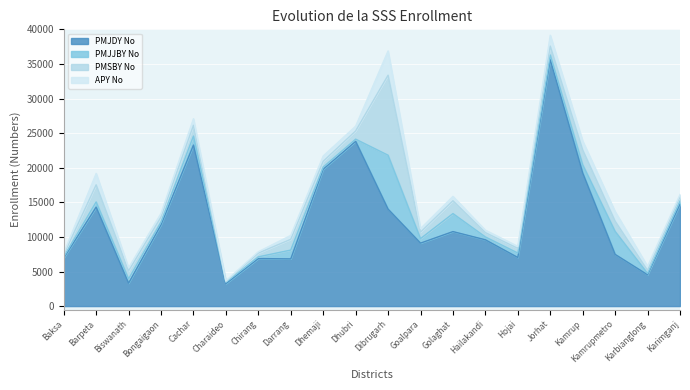

Rank the categories by PMSBY No value from highest to lowest.

Dibrugarh, Barpeta, Kamrup, Golaghat, Darrang, Cachar, Kamrupmetro, Jorhat, Dhubri, Biswanath, Goalpara, Dhemaji, Bongaigaon, Hojai, Hailakandi, Karimganj, Chirang, Karbianglong, Baksa, Charaideo